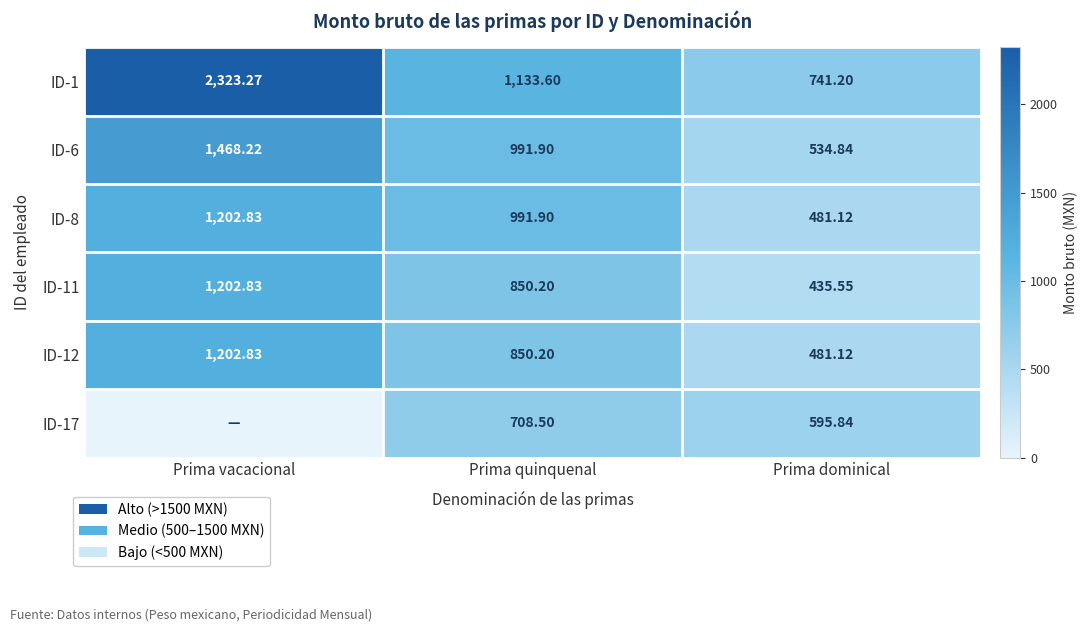

Is the value of ID-1 at Prima vacacional greater than the value of ID-6 at Prima dominical?

Yes